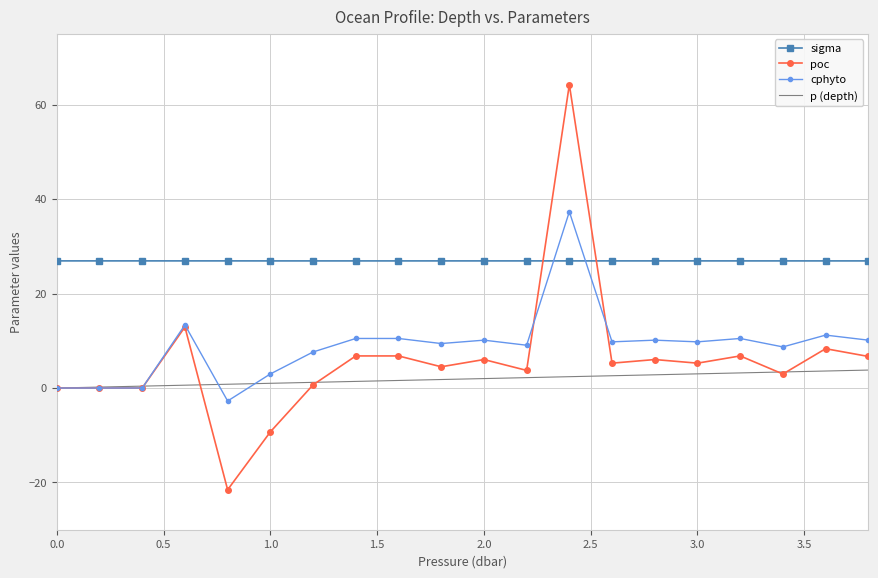

Which series has the largest total across all categories?

sigma